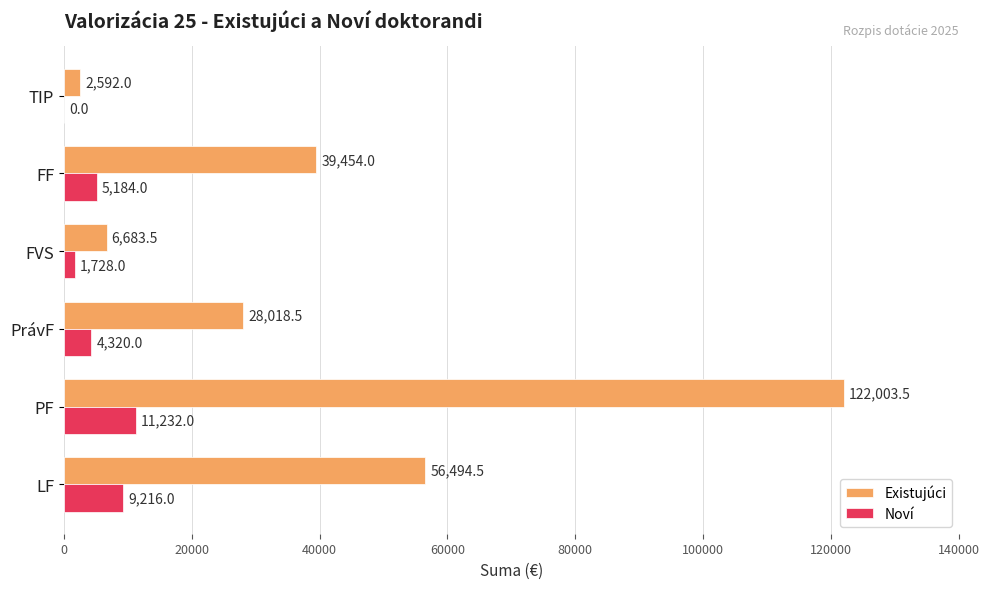

At which category is the sum across all series the highest?

PF